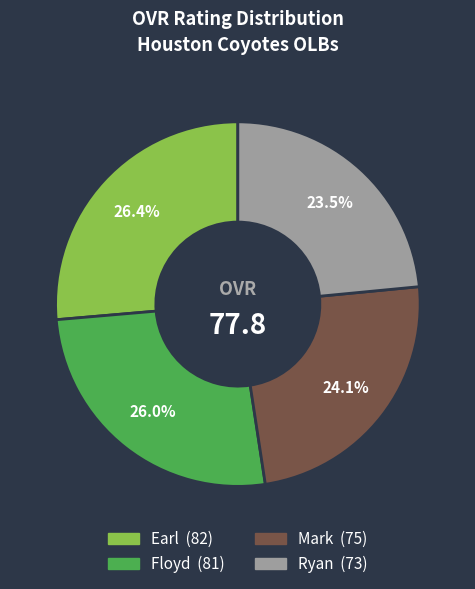

How many slices are in this pie chart?

4